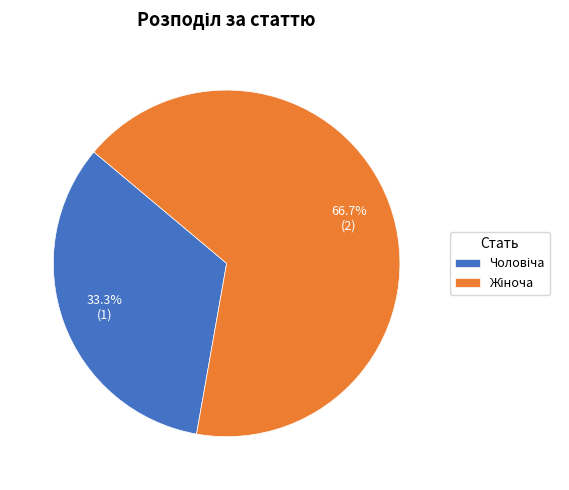

Is there a majority slice in this chart?

Yes